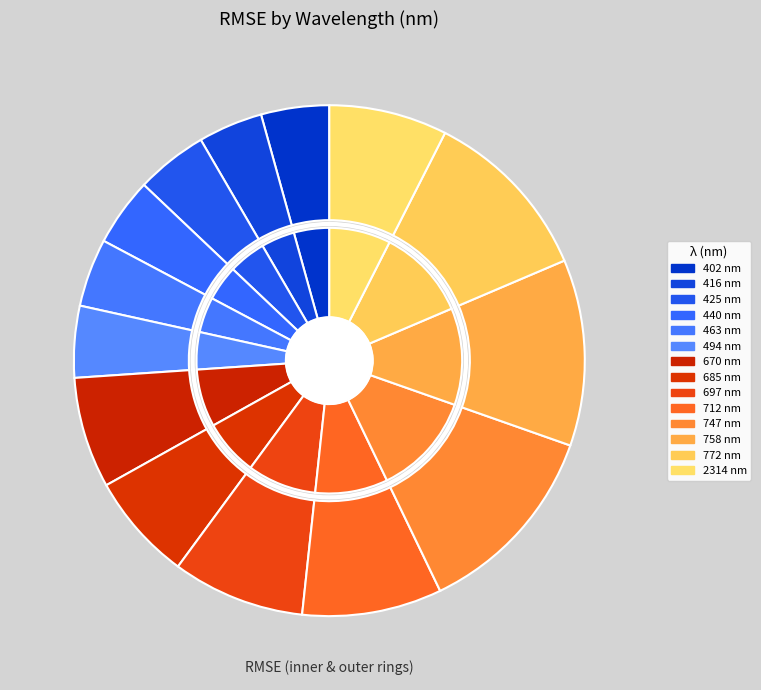

Rank the categories by value from lowest to highest.

416, 402, 440, 463, 425, 494, 685, 670, 2314, 697, 712, 772, 758, 747